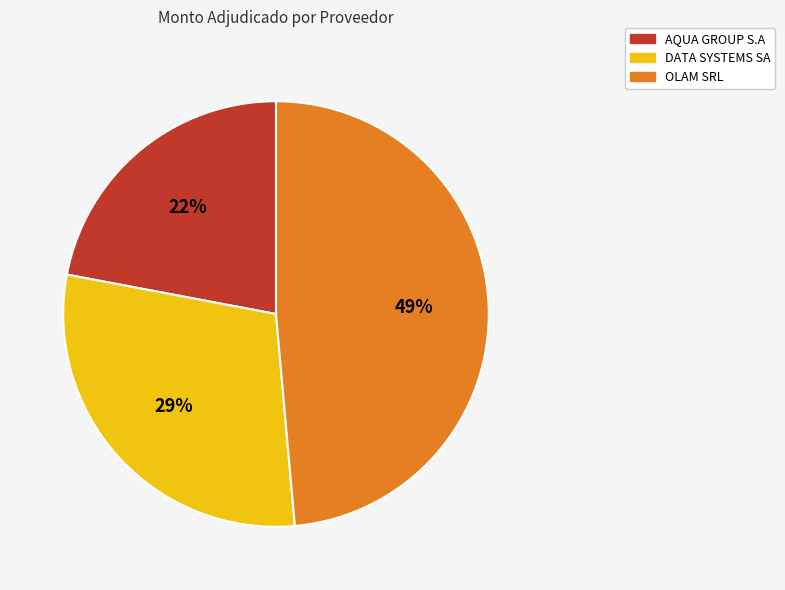

Does OLAM SRL represent more than half of the total?

No